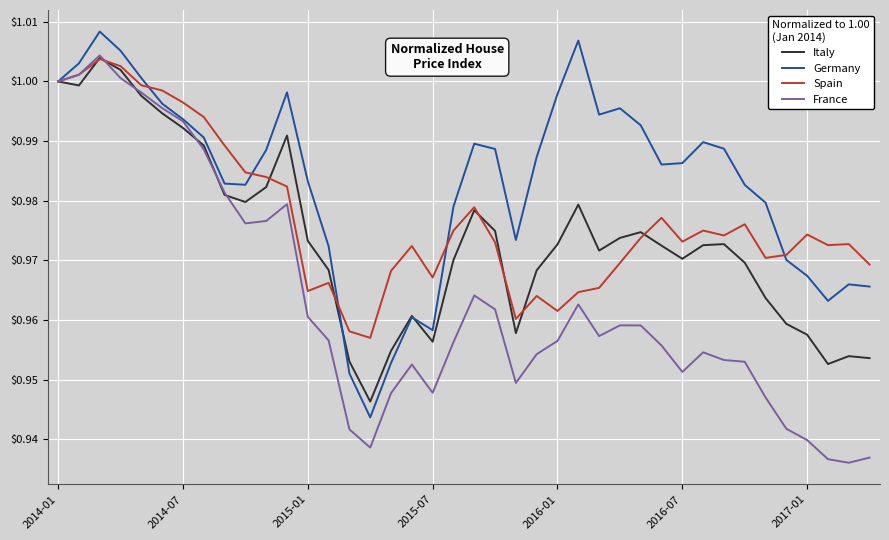

What is the difference between the maximum and minimum values in the France series?

0.1